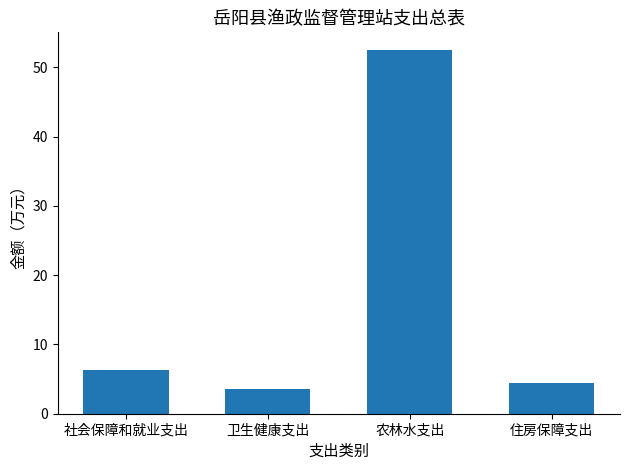

What is the label of the 3rd bar from the right?

卫生健康支出